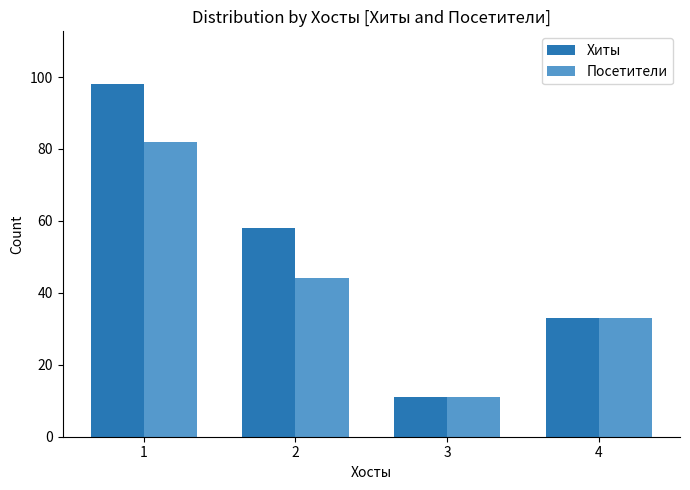

What is the maximum value for Хиты?

98